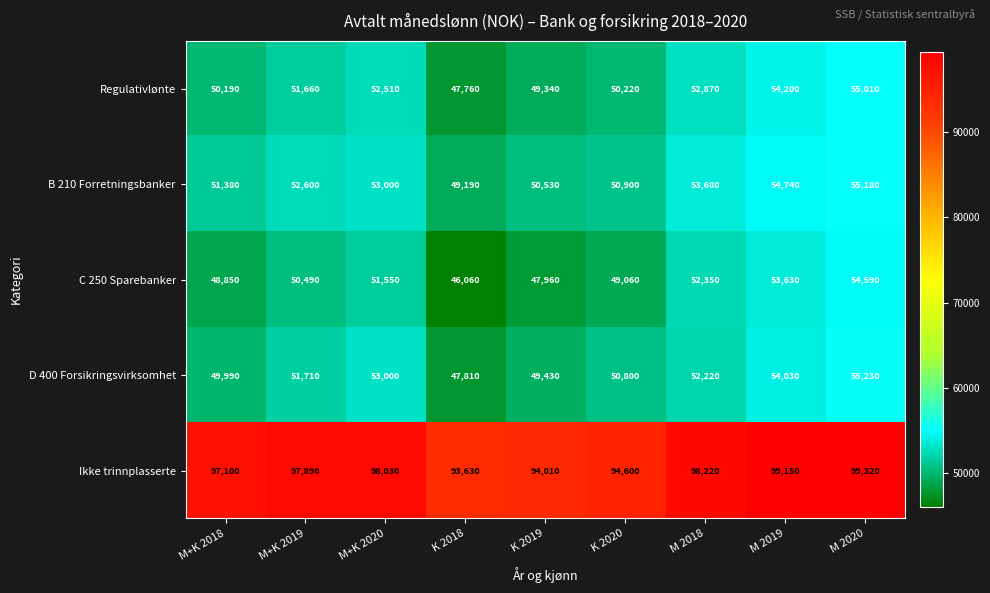

What is the difference between the second highest and second lowest values in the B 210 Forretningsbanker series?

4210